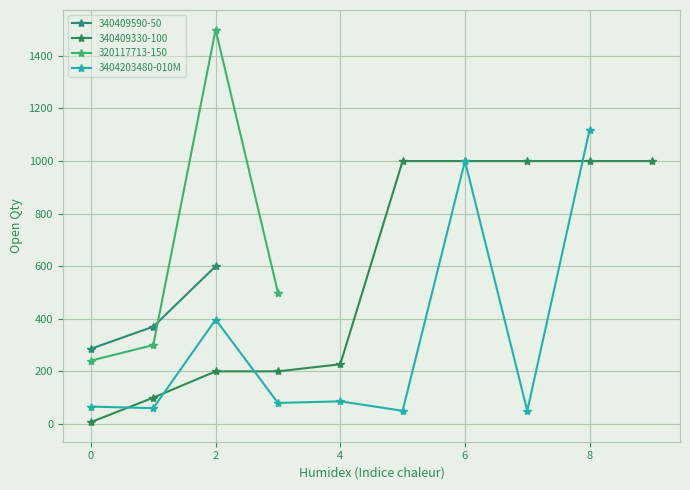

What is the label of the 3rd point from the left?

2